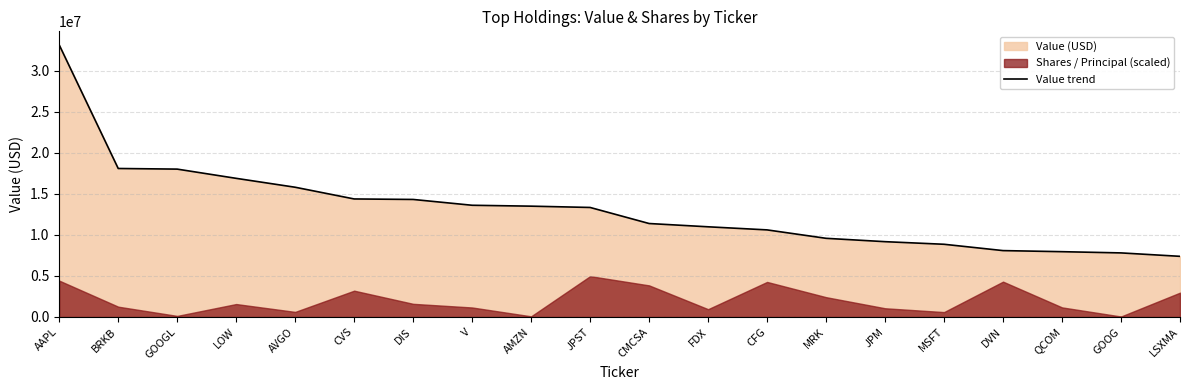

Which has a higher value, LSXMA or DVN?

DVN